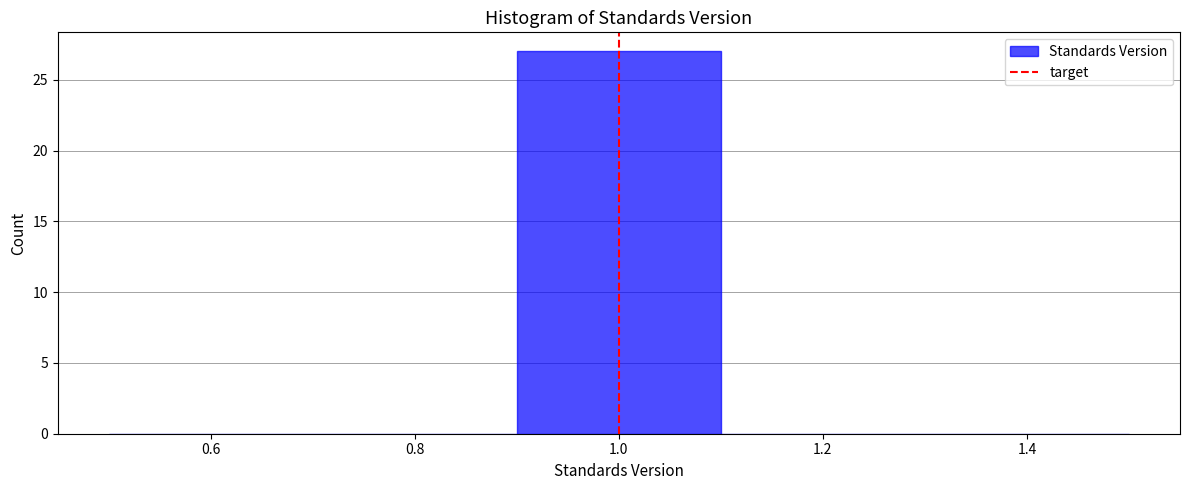

Over which range of the x-axis is the bar tallest?

0.9 to 1.1